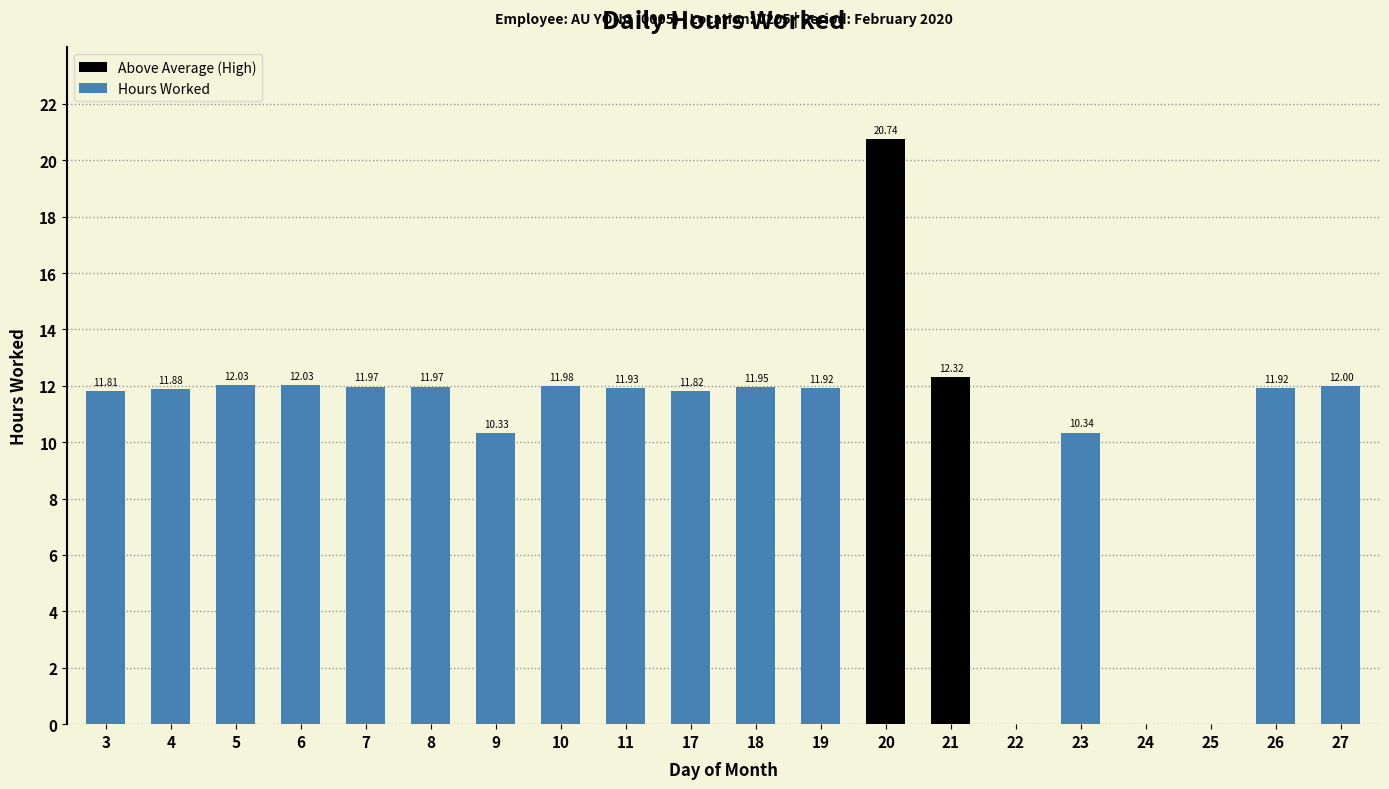

How many distinct data groups are displayed?

1